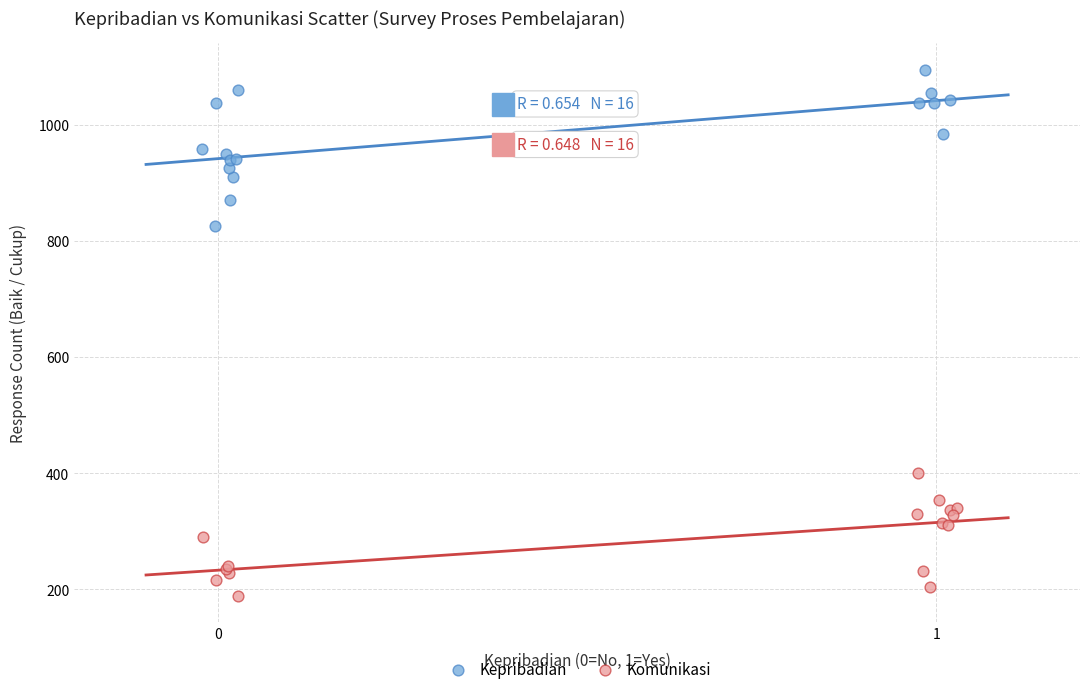

Which series reaches the minimum Y coordinate?

Komunikasi